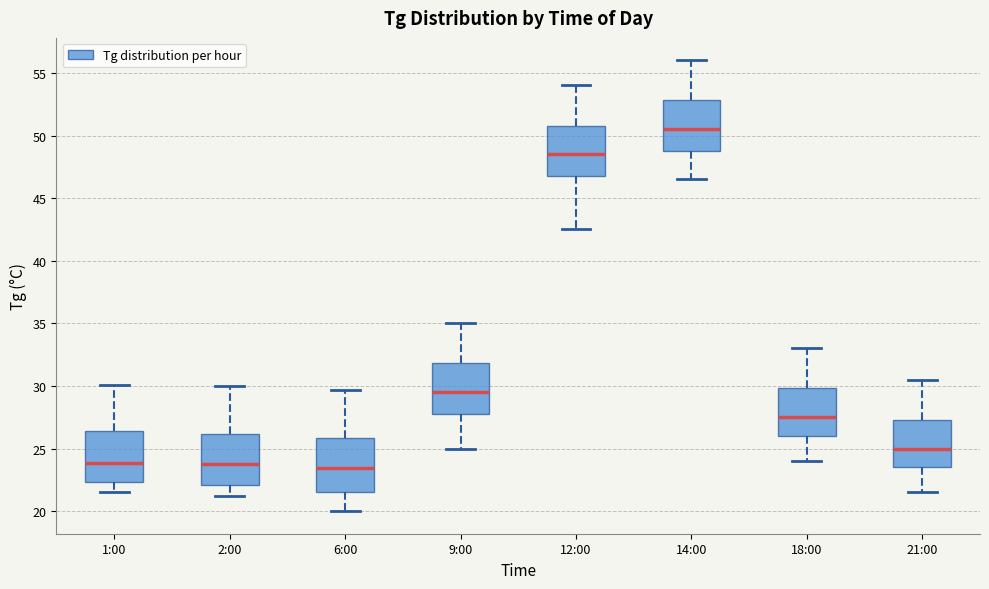

Where does the upper whisker of the box for 21:00 end on the y-axis? The values are not printed on the chart, so give them approximately, as read against the axis.

30.5